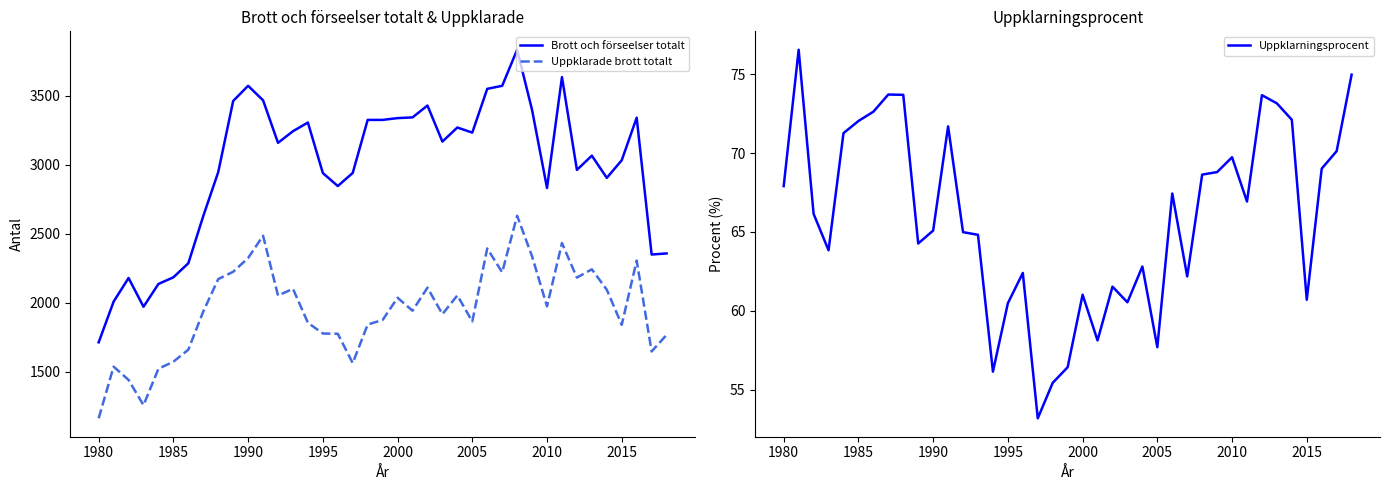

True or false: Uppklarade brott totalt and Brott och förseelser totalt cross at least once.

False